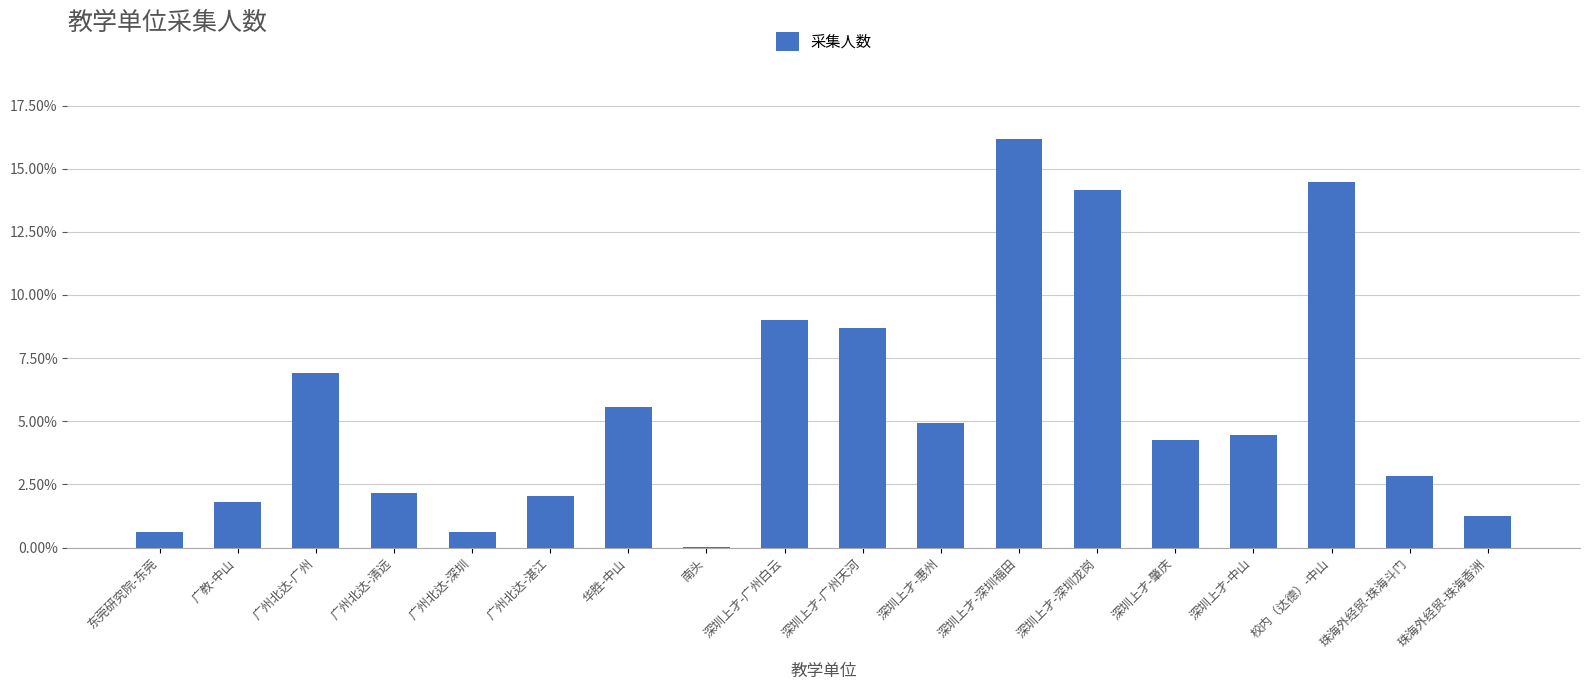

True or false: the data shows 0.0 at 华胜-中山.

False